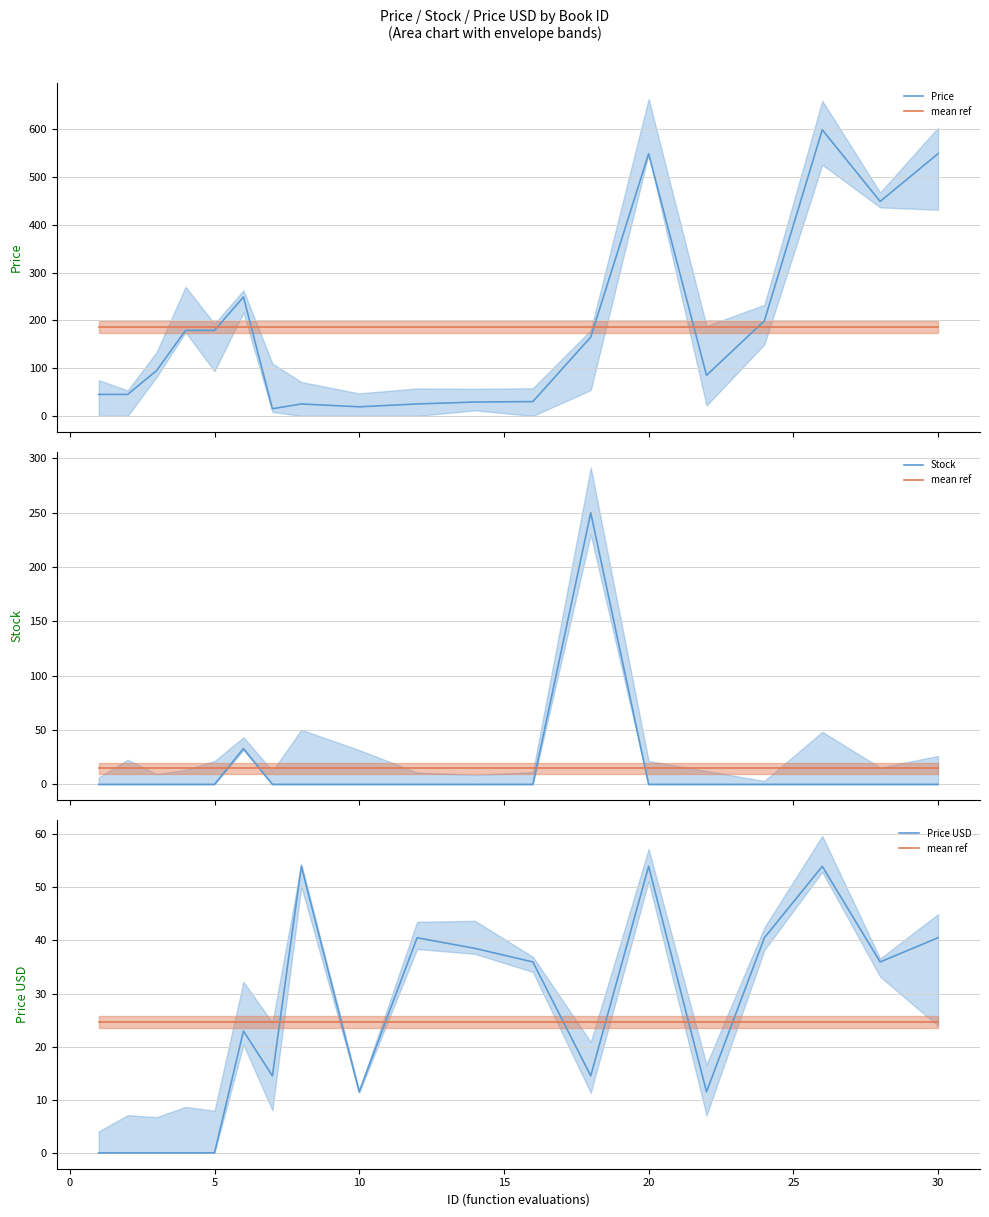

The Stock series shows 173.7 at 17. True or false?

False